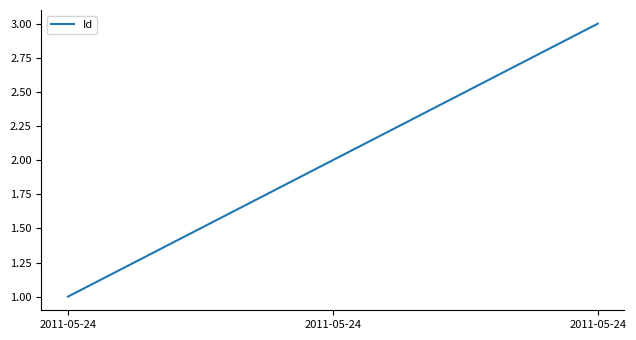

Reading right to left, list all the values displayed in this chart.

3	2	1